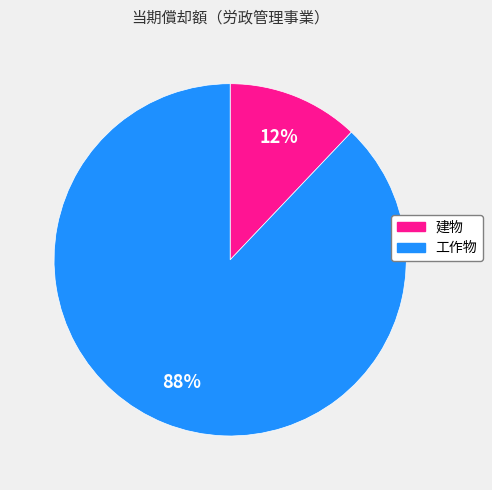

To the nearest percent, what is the difference between the largest and smallest slice percentages?

76%